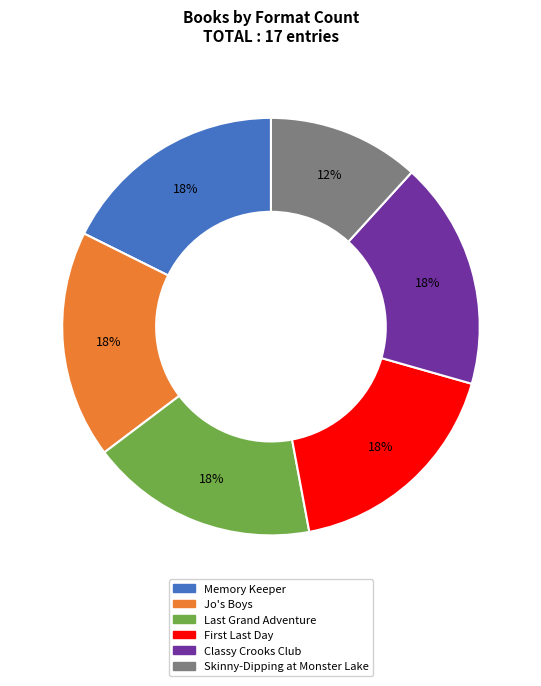

To the nearest percent, what is the difference between the Classy Crooks Club and Skinny-Dipping at Monster Lake slice percentages?

6%